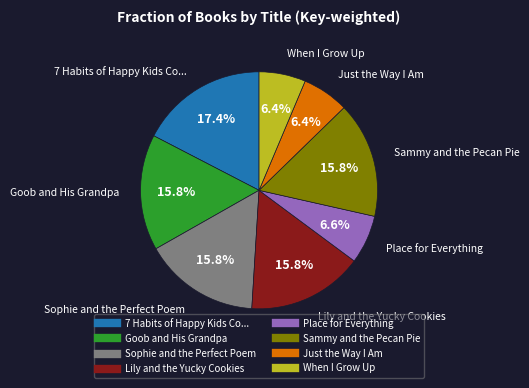

What portion of the pie excludes Sammy and the Pecan Pie?

84.2%